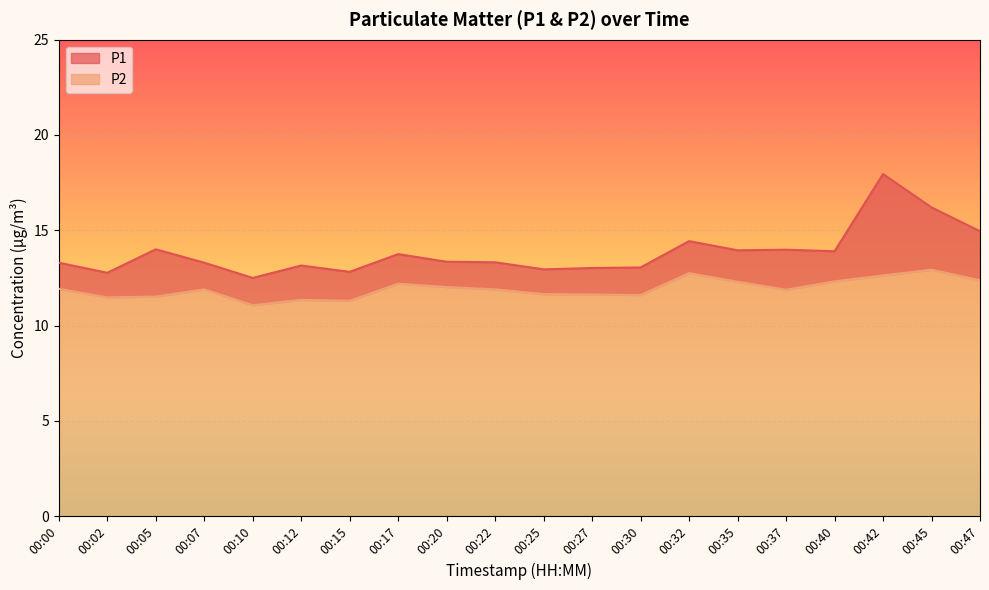

What is the difference between the maximum and minimum values in the P1 series?

5.4